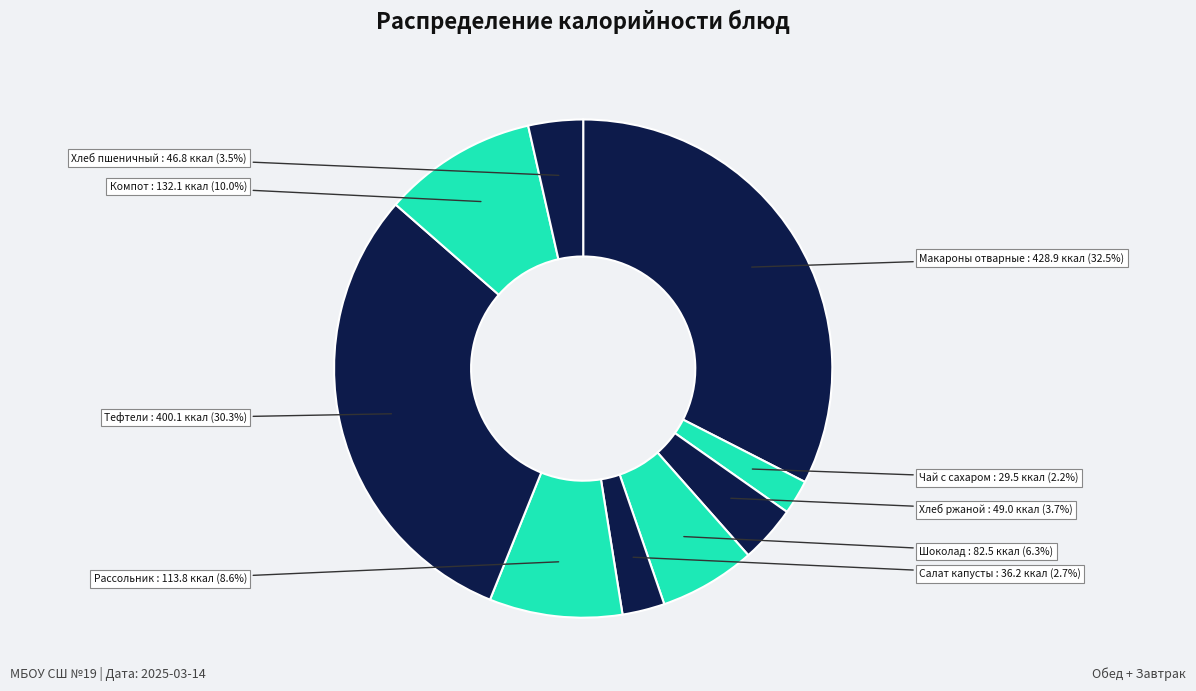

Count the number of slices in the pie.

9